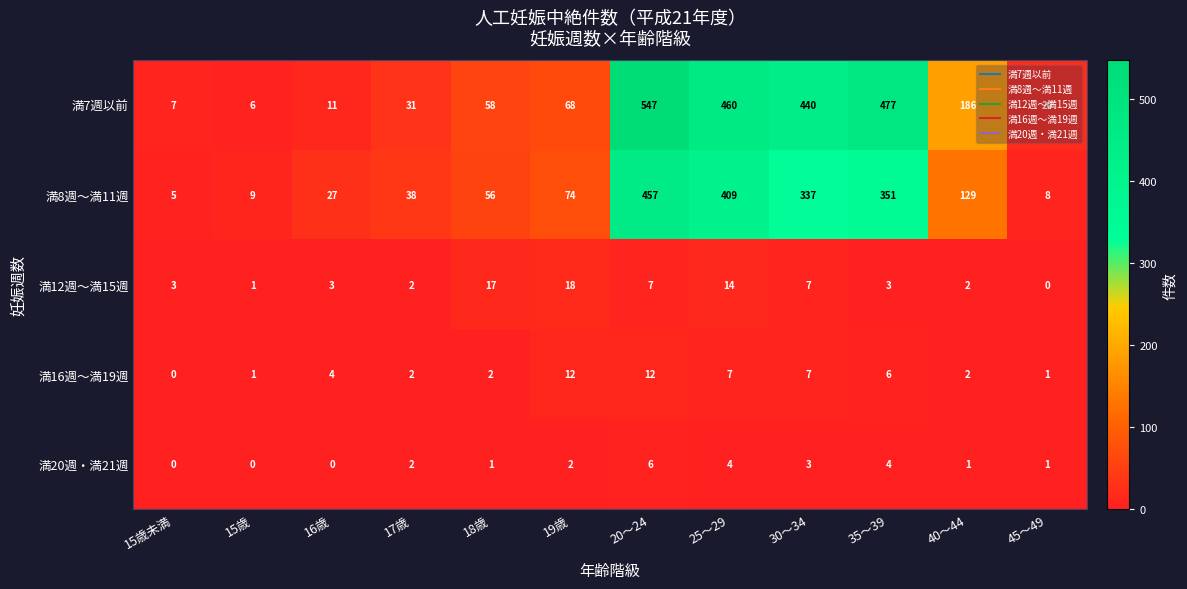

How many data points does each series have?

12